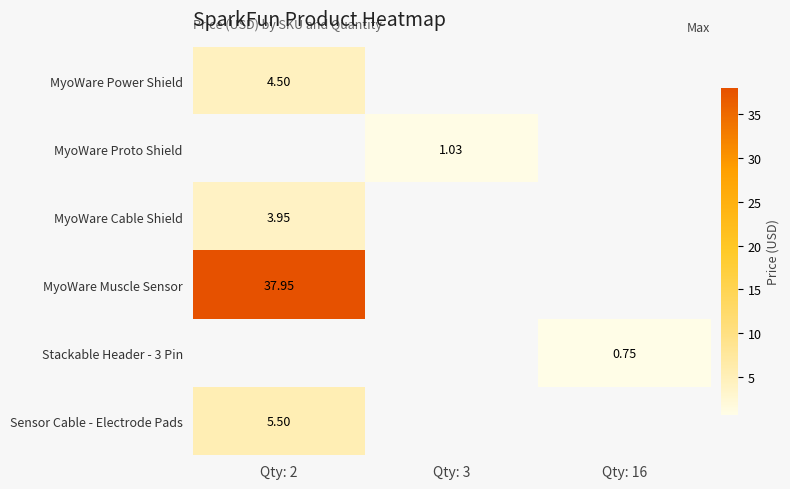

At how many categories does at least one series exceed 26?

1